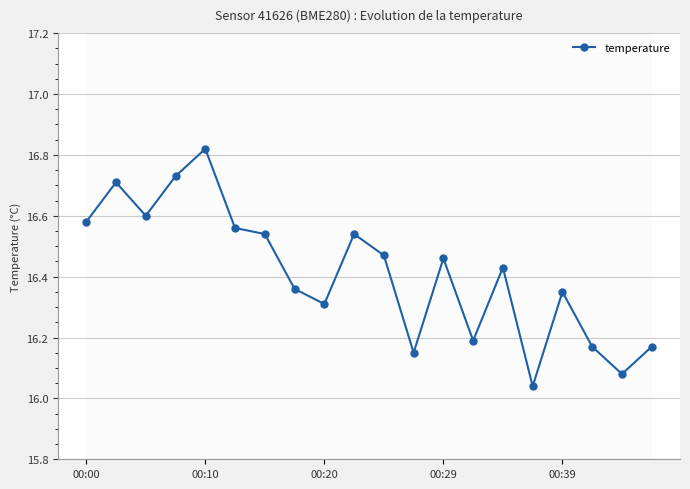

Does the chart display data point markers on the line(s)?

Yes